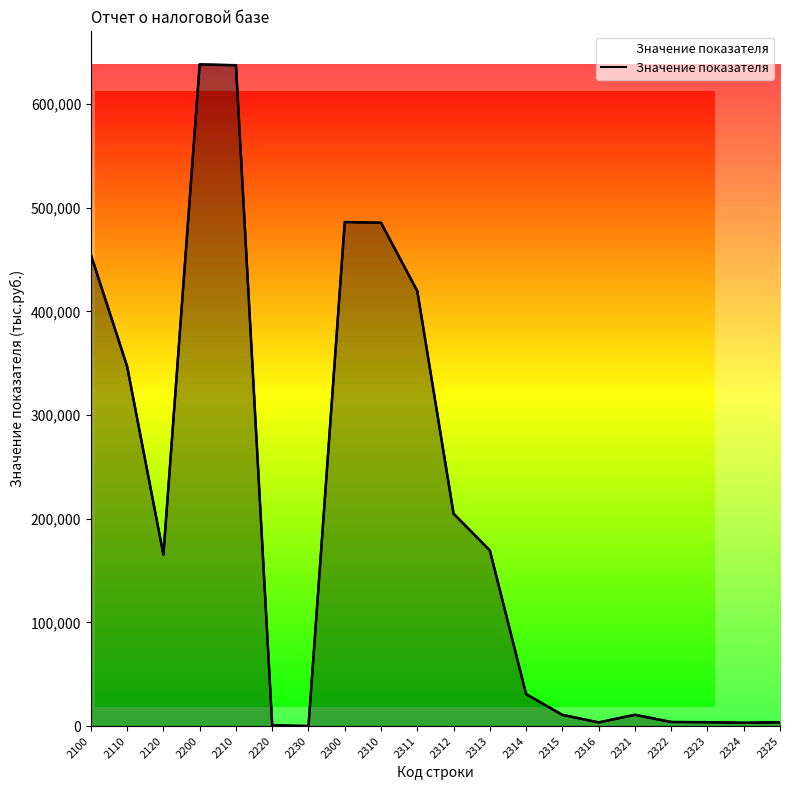

Reading left to right, what are all the values shown in this chart?

454680	346963	165366	638277	637491	757	29	486271	485524	419604	204955	169475	30856	10787	3531	10848	3955	3717	3176	3612